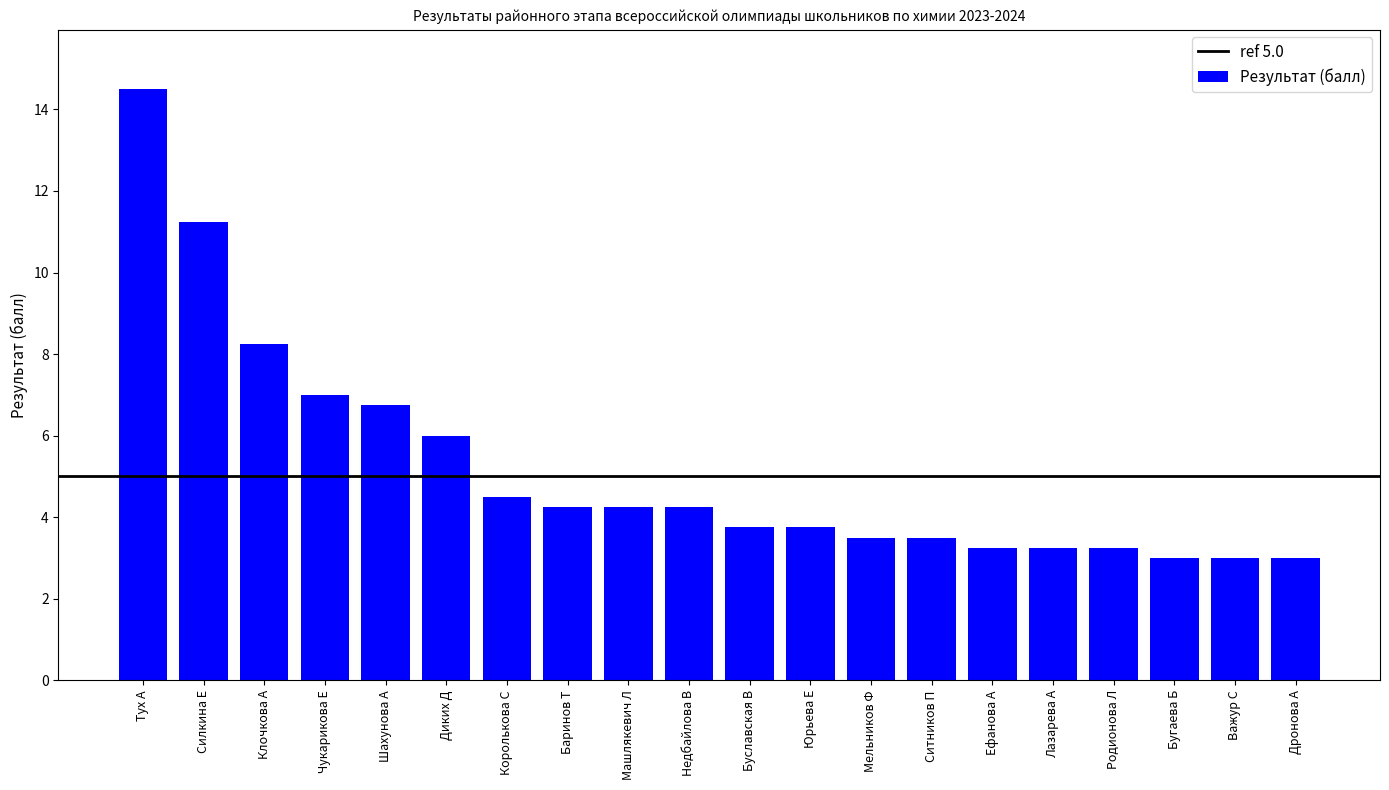

What is the average value?

5.2